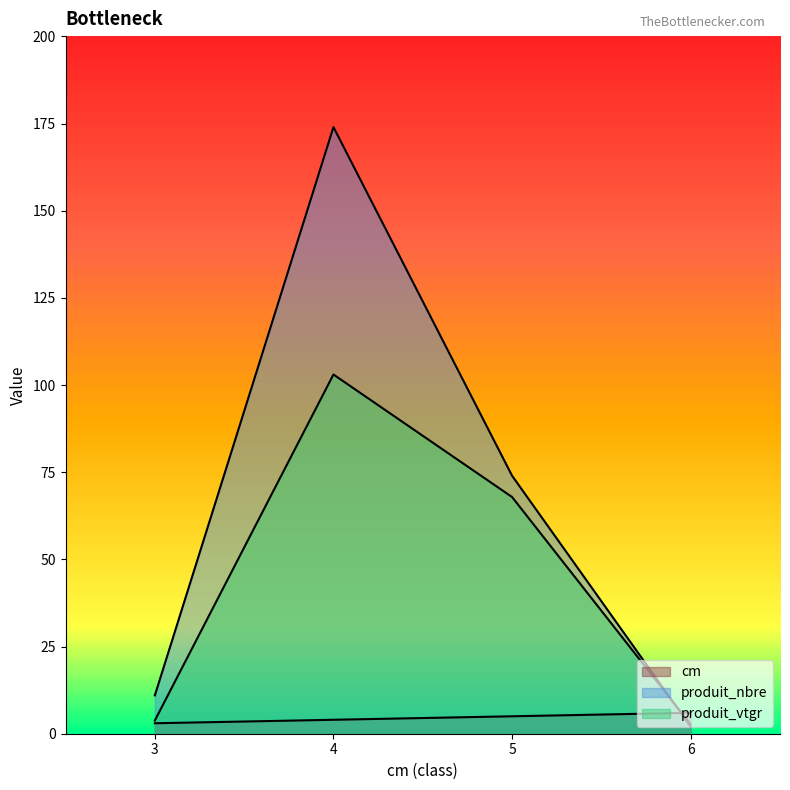

Which series has the largest total across all categories?

produit_nbre